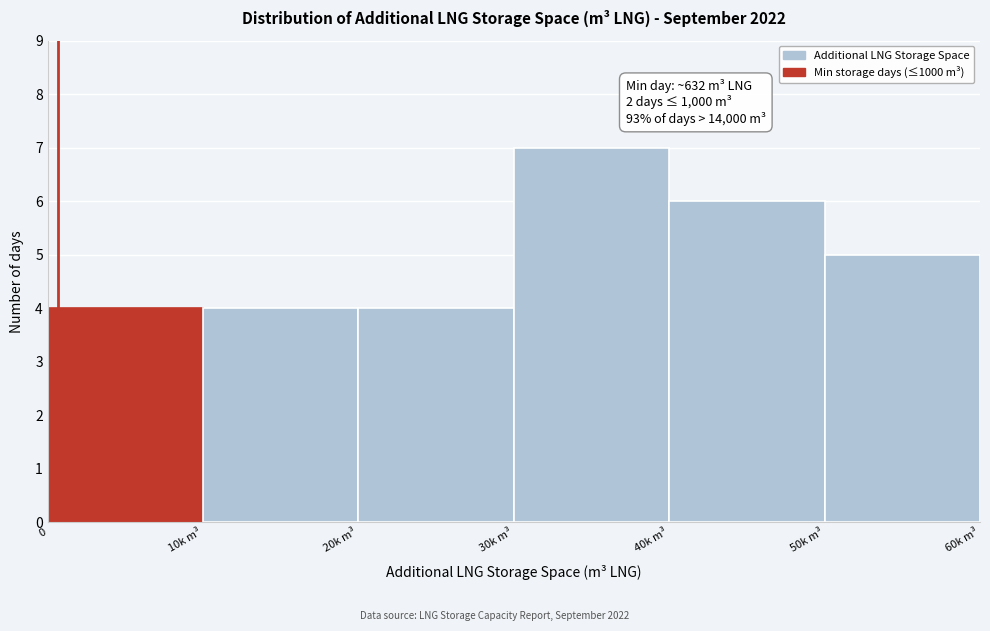

Reading left to right, extract all data points from this chart.

0=4	10k m³=4	20k m³=4	30k m³=7	40k m³=6	50k m³=5